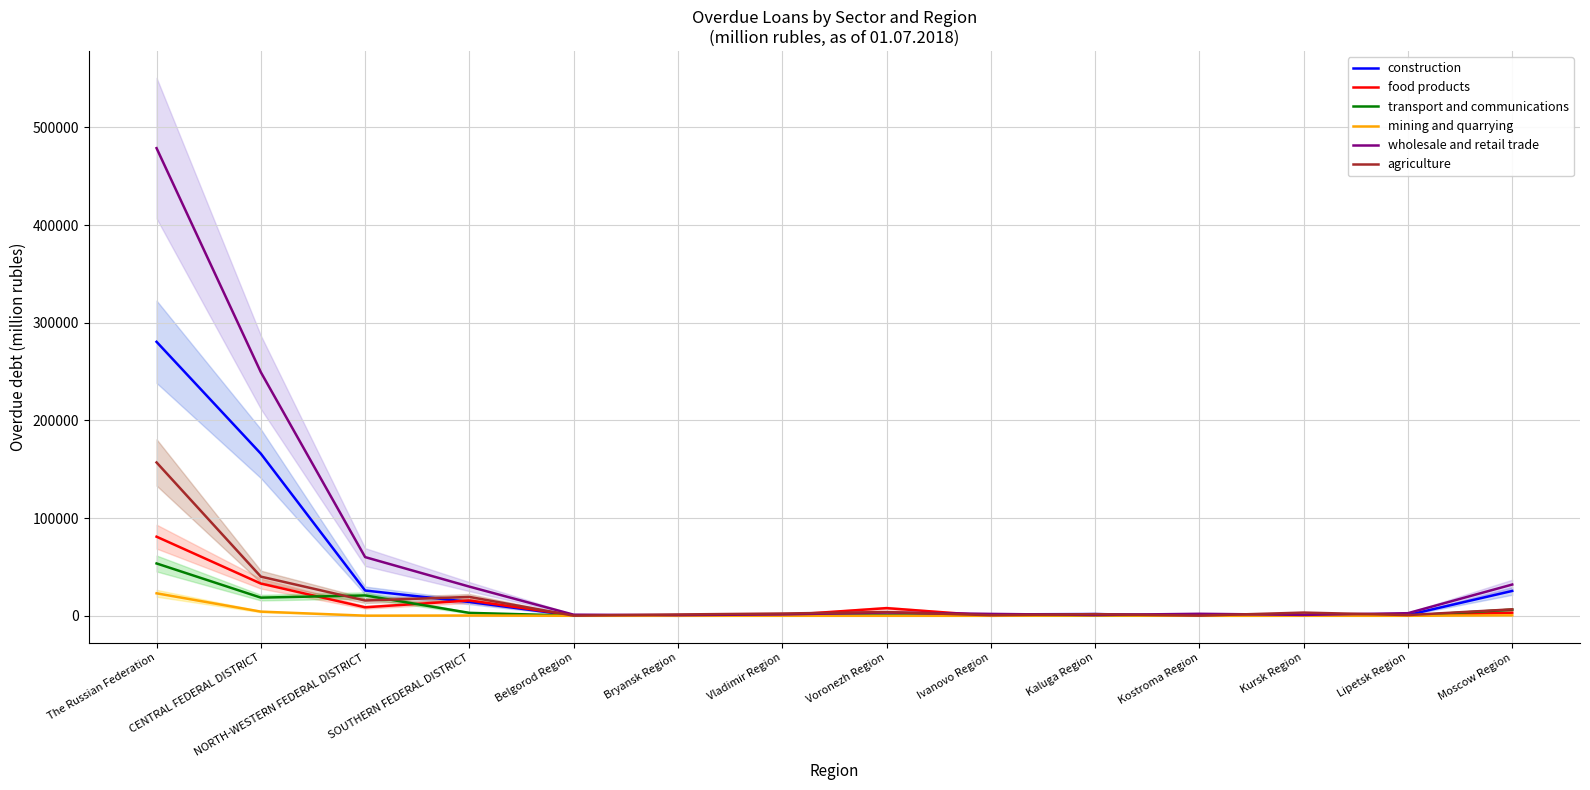

Which has a higher value, The Russian Federation or Vladimir Region?

The Russian Federation